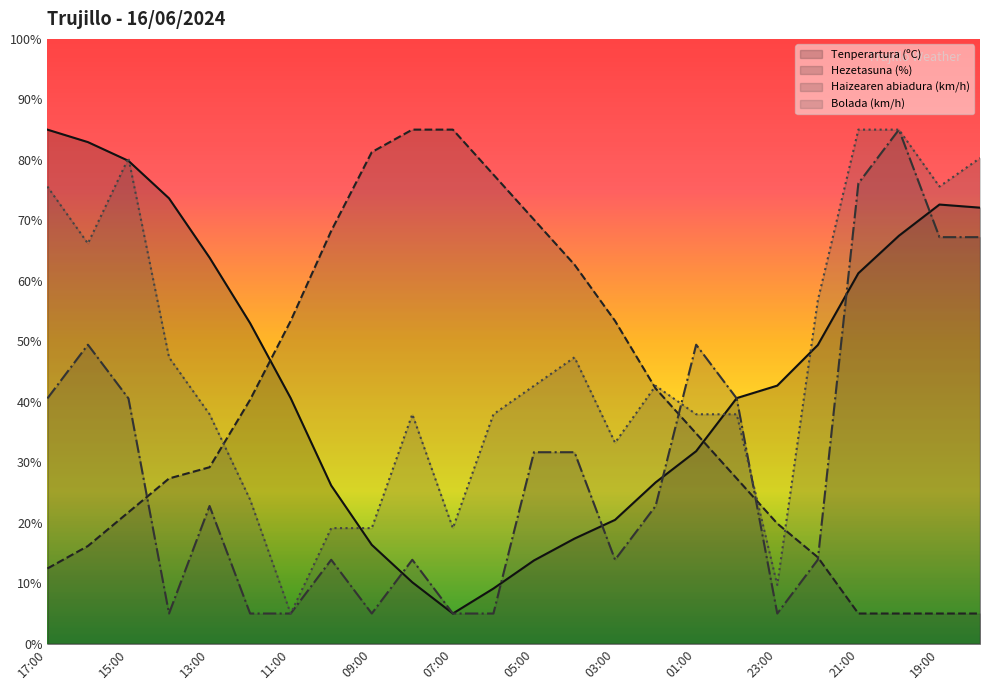

In Haizearen abiadura (km/h), how many points are lower than both neighbors (excluding endpoints)?

4